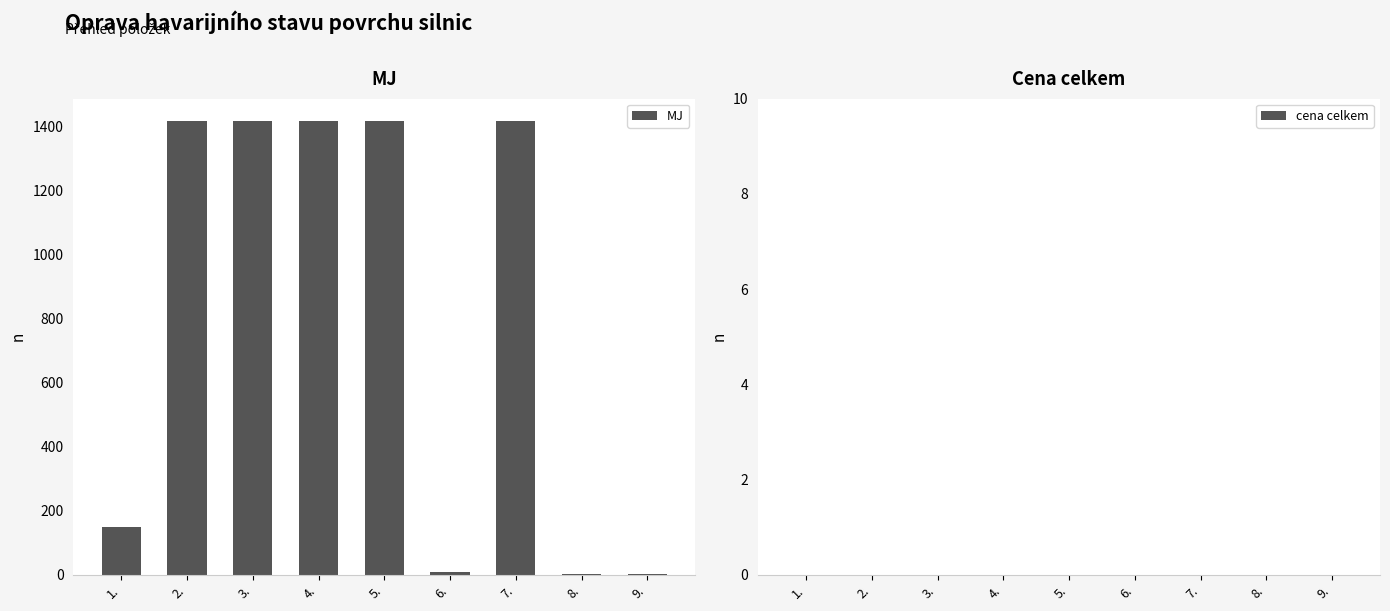

Count the number of categories in the chart.

9